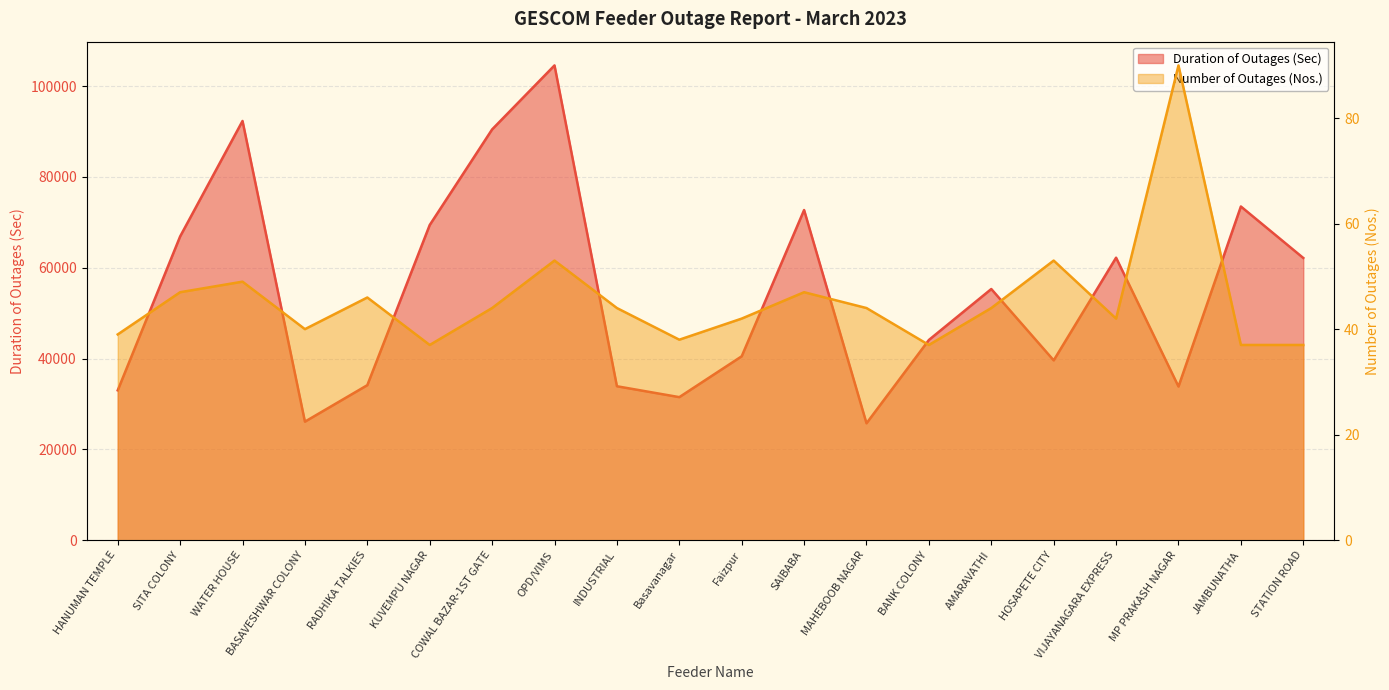

What is the minimum value shown in the chart?

37